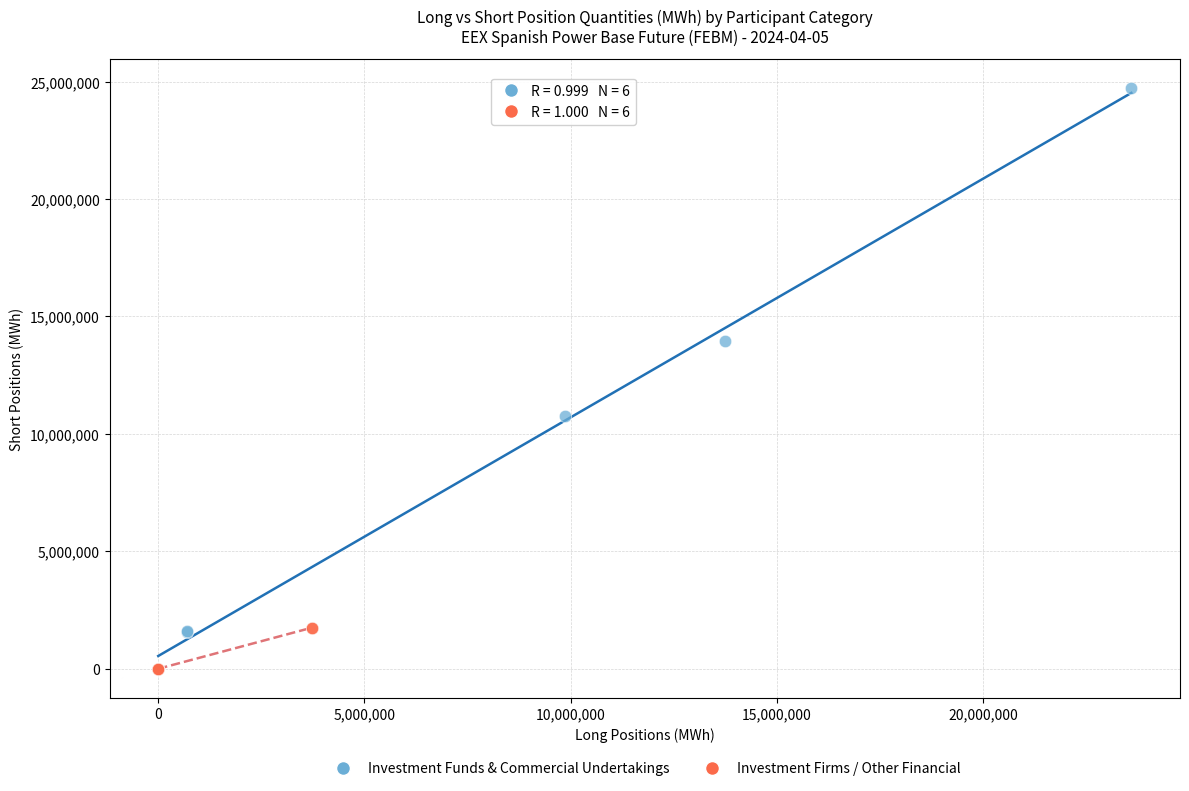

Which series contains the highest Y value?

Investment Funds & Commercial Undertakings